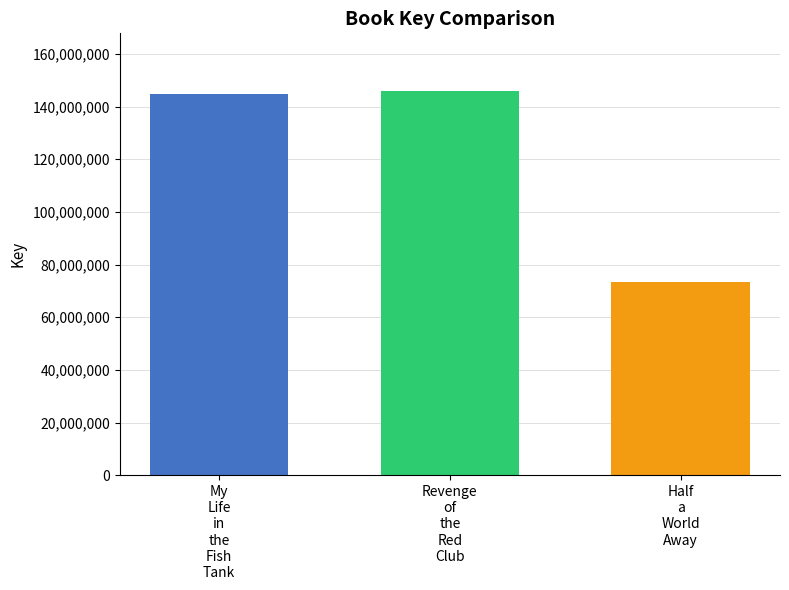

What is the maximum value shown in the chart?

145944249